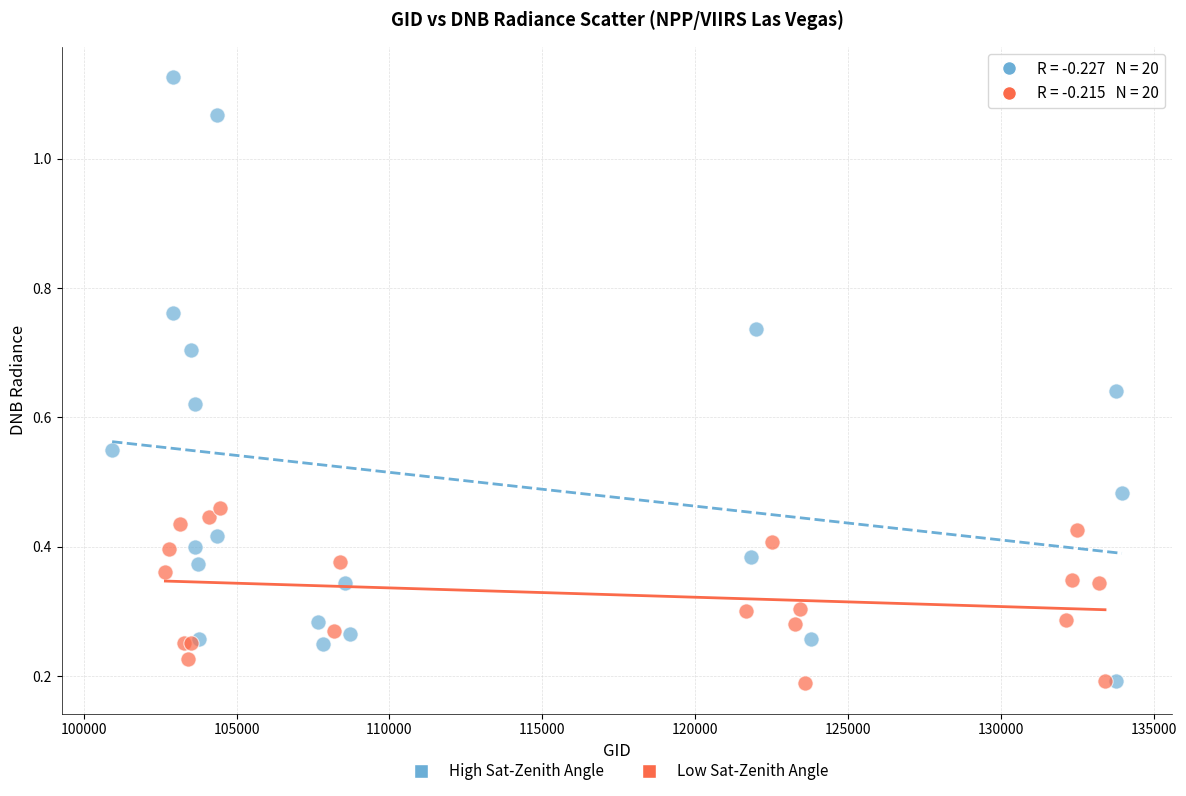

Which series contains the highest Y value?

High Sat-Zenith Angle